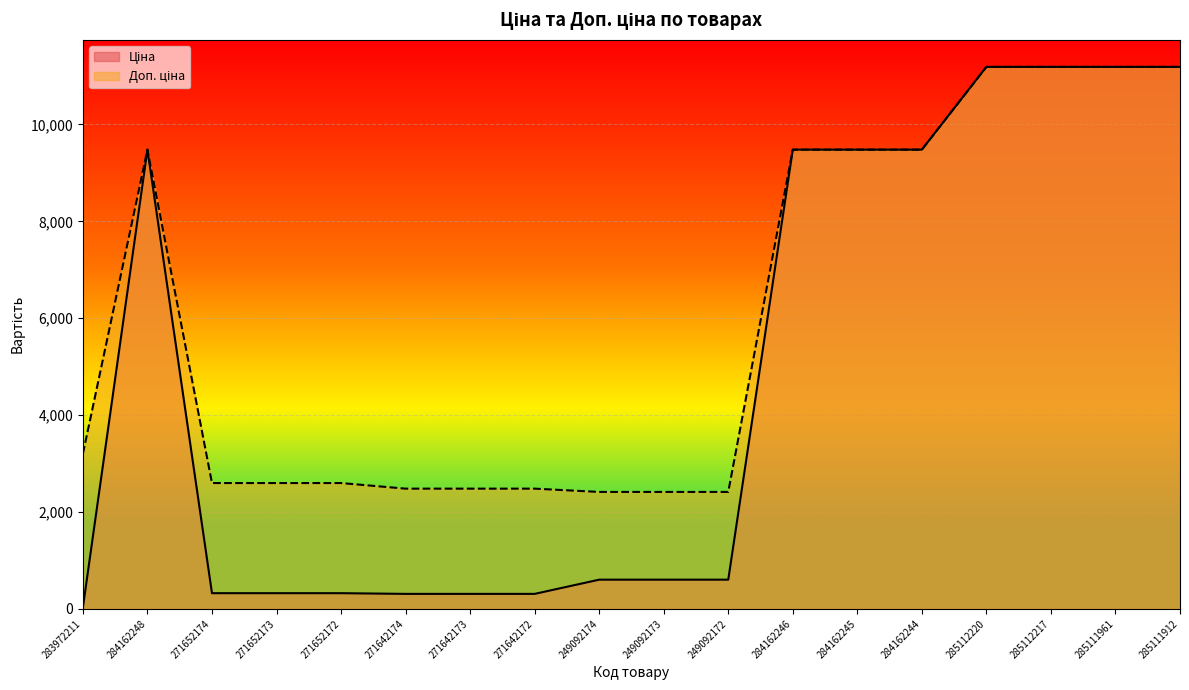

What is the average value of the Ціна series?

4801.2